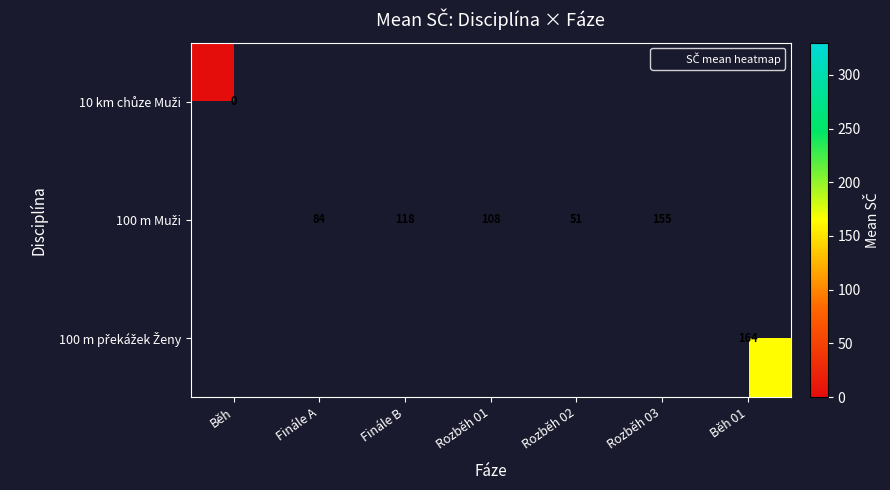

At Rozběh 02, list the series in order from smallest to largest.

10 km chůze Muži, 100 m Muži, 100 m překážek Ženy